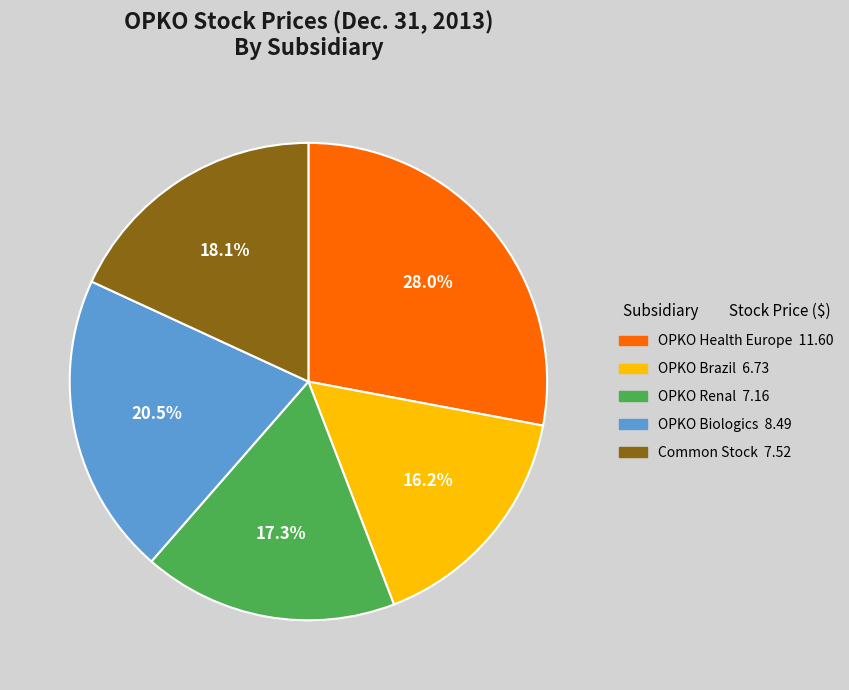

How many segments does this pie chart have?

5